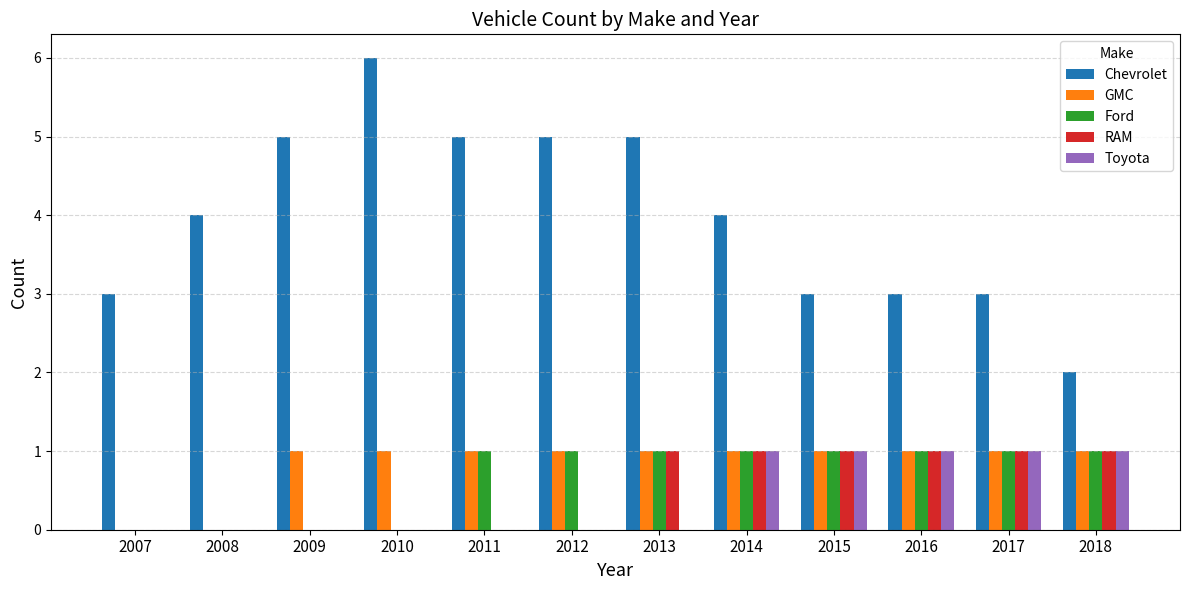

Which series has the largest total across all categories?

Chevrolet